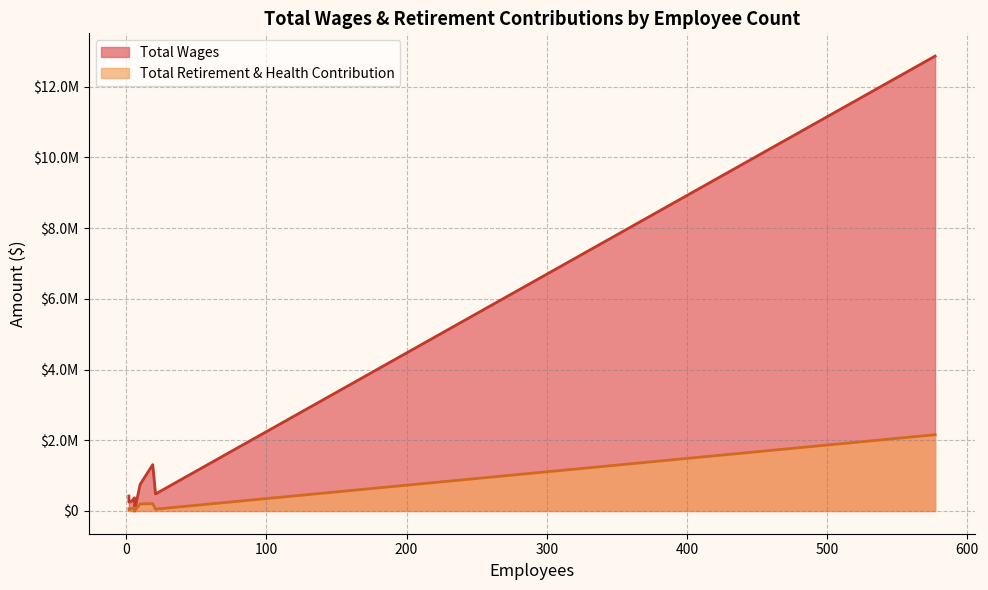

Rank the series at 577 from lowest to highest value.

Total Retirement & Health Contribution, Total Wages